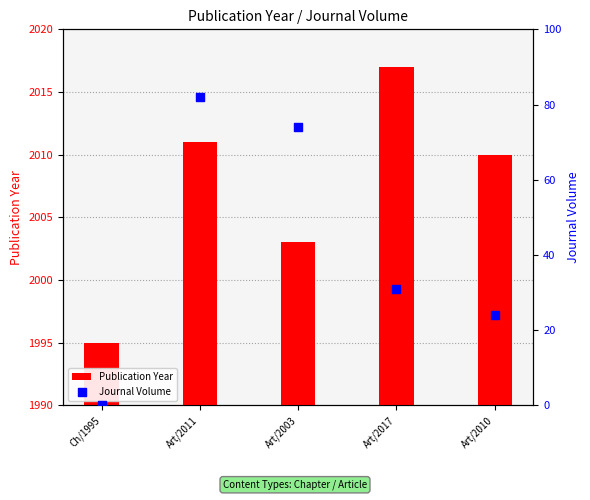

What are all the series names shown in the legend?

Publication Year, Journal Volume